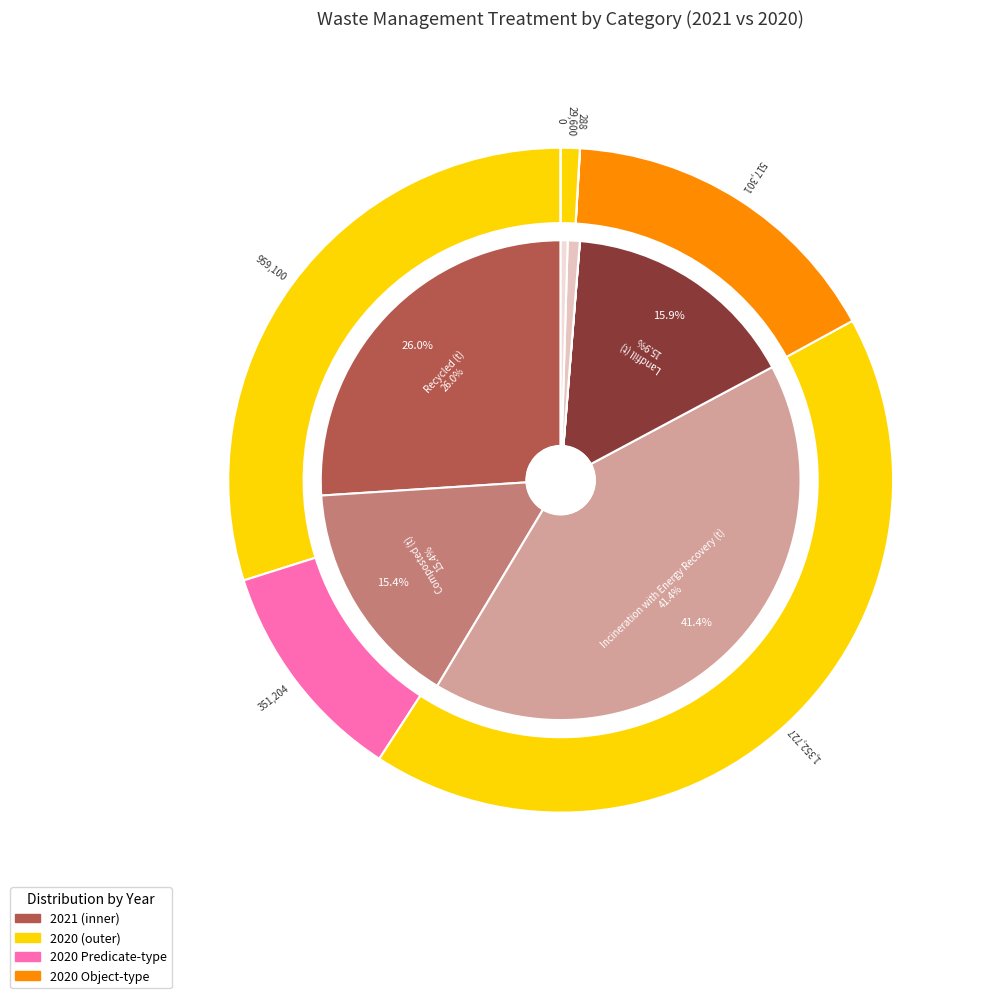

How many segments does this pie chart have?

7